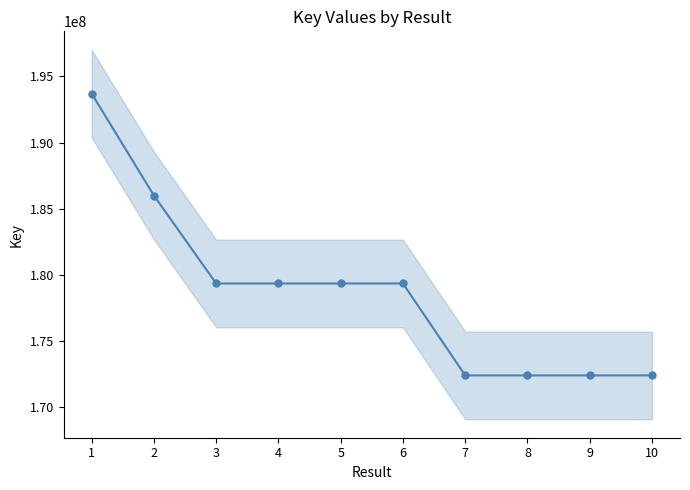

How many lines are shown in the chart?

1